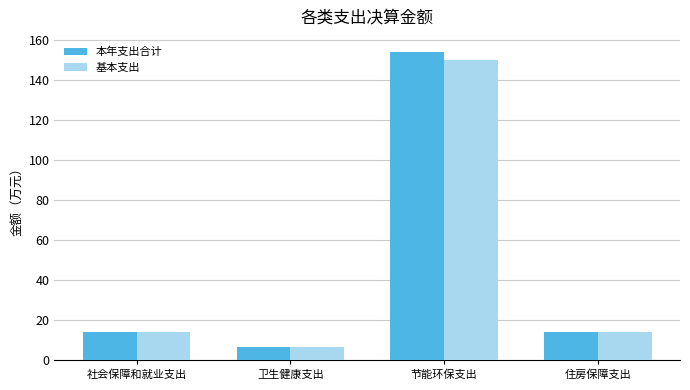

What is the total value across all series at 住房保障支出?

28.3